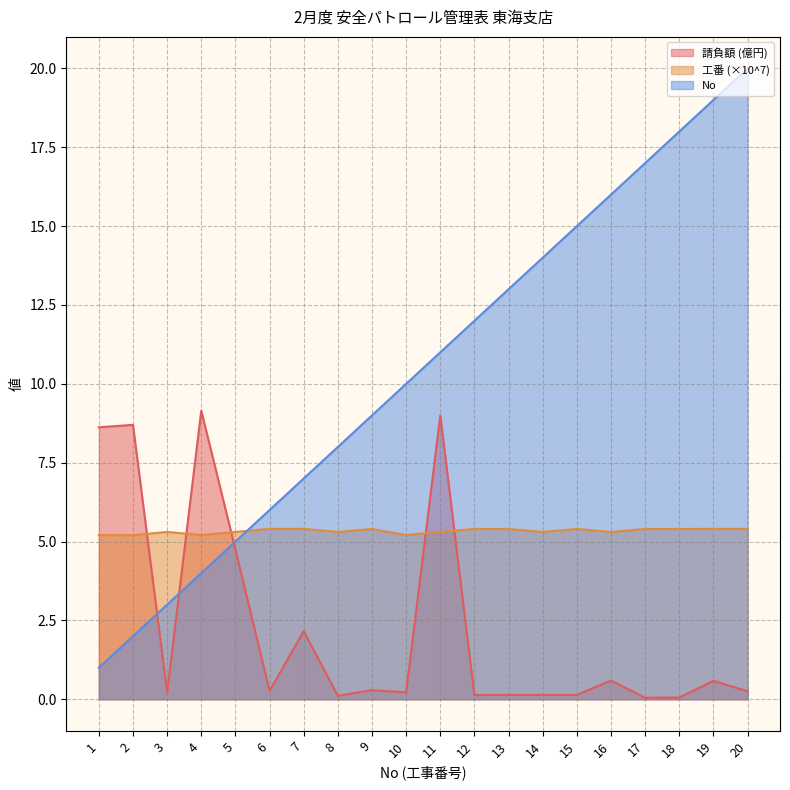

Rank the series at 5 from lowest to highest value.

請負額 (億円), No, 工番 (×10^7)